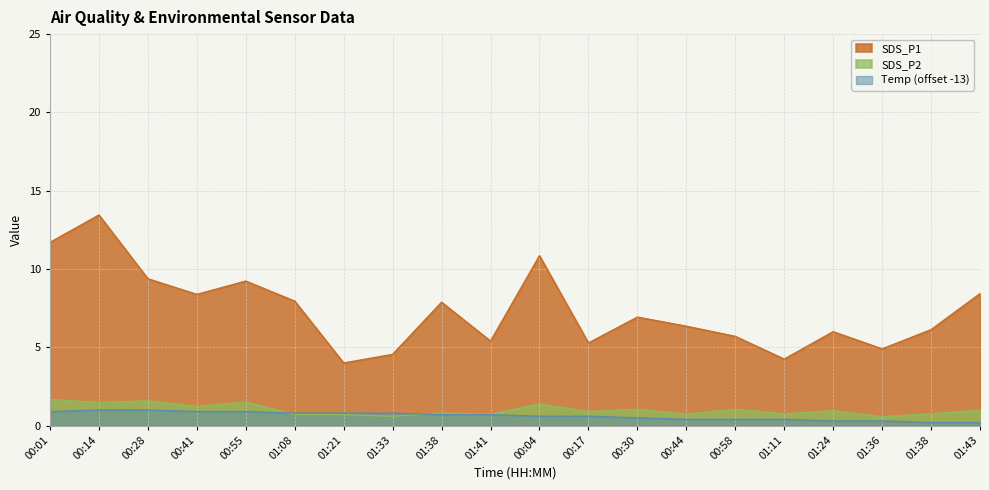

What is the label of the 6th point from the right?

00:58